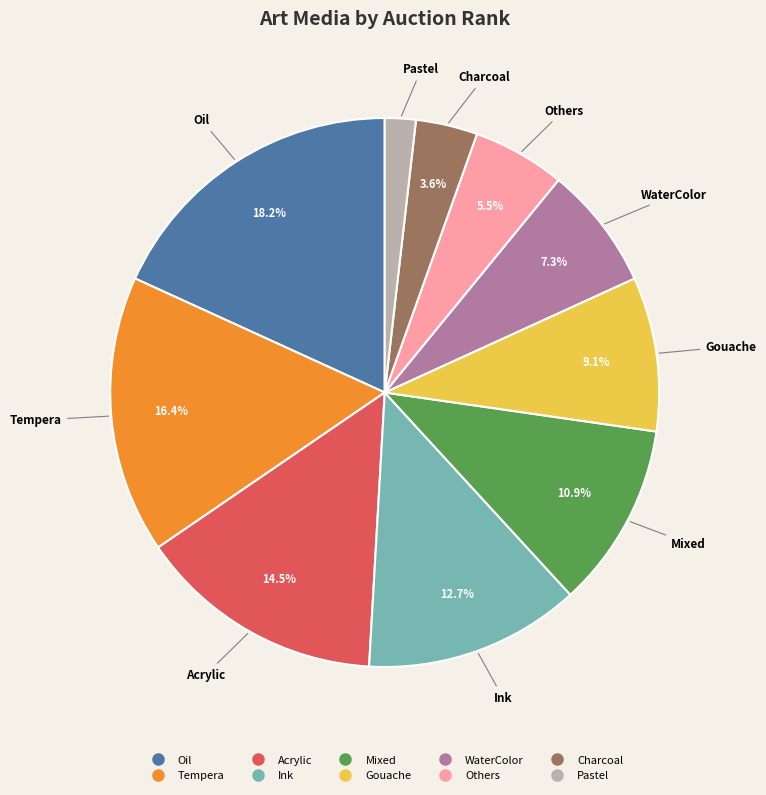

To the nearest percent, what percentage of the pie is Mixed?

11%